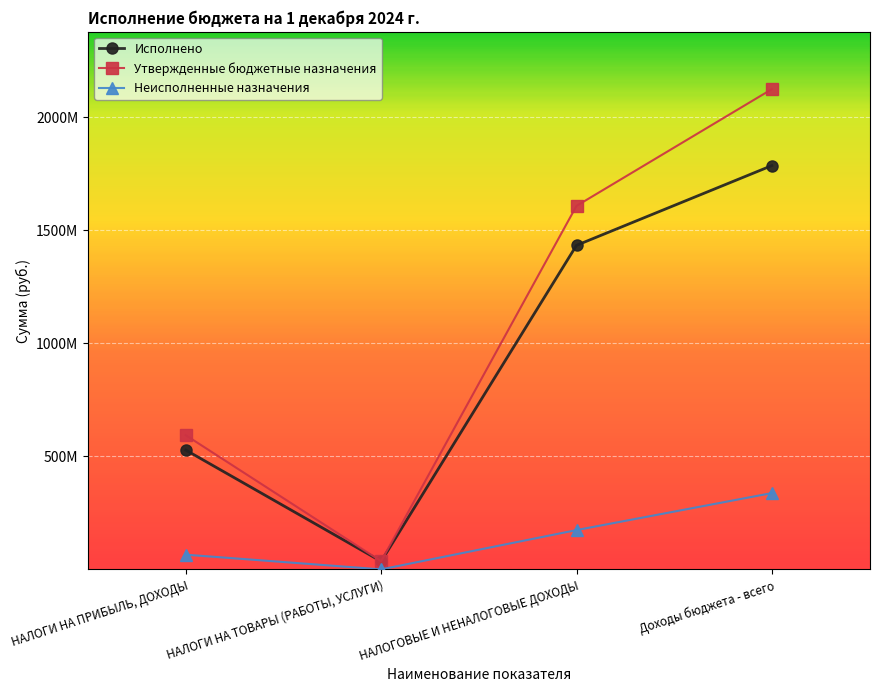

True or false: Исполнено and Утвержденные бюджетные назначения intersect in this chart.

False